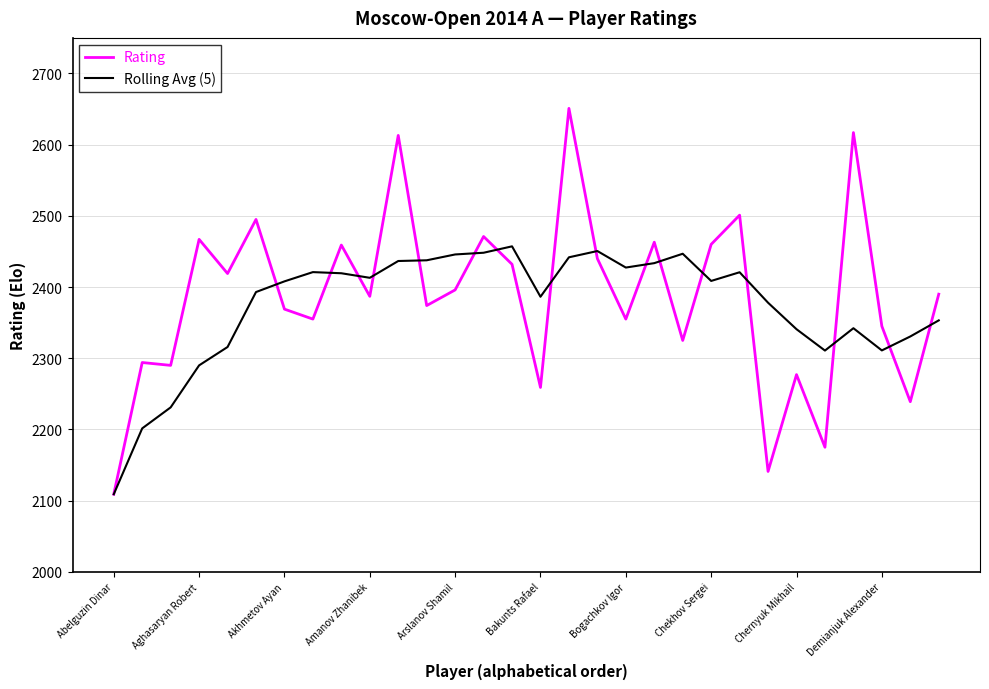

True or false: Rating has more than 0 interior local peaks.

True